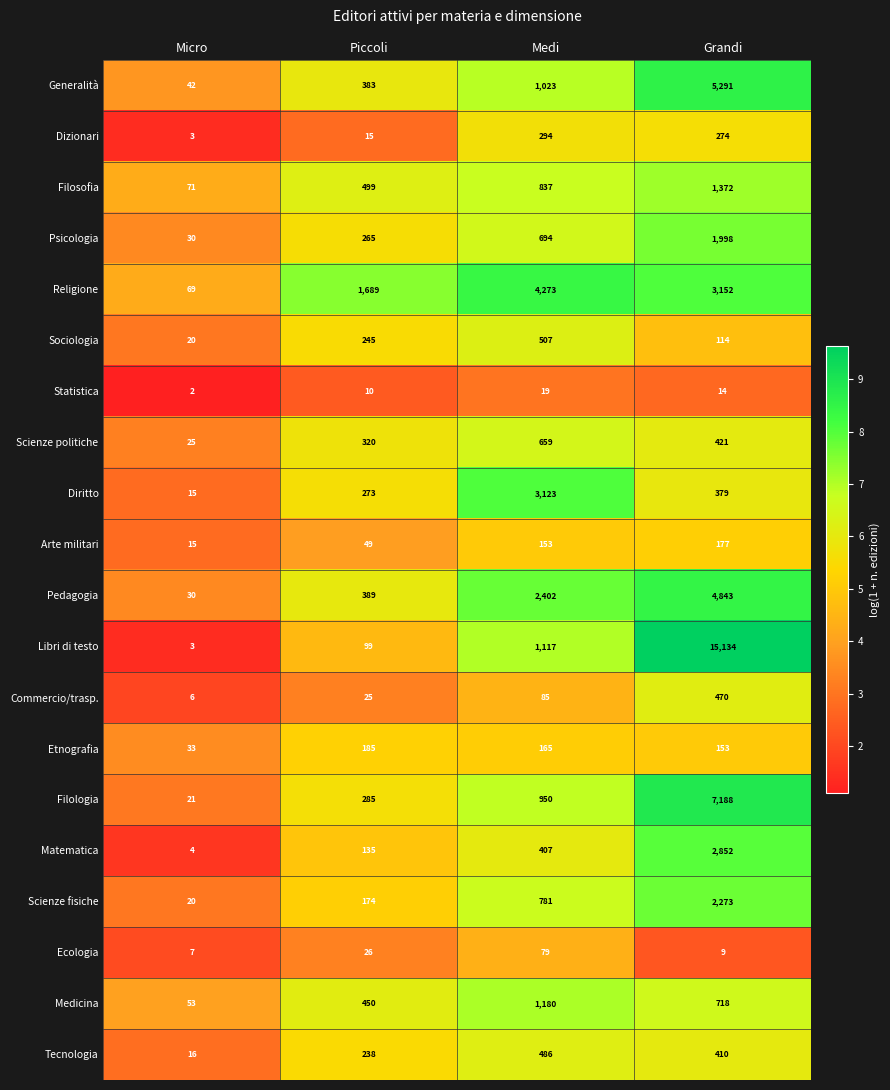

Which series has the largest total across all categories?

Libri di testo